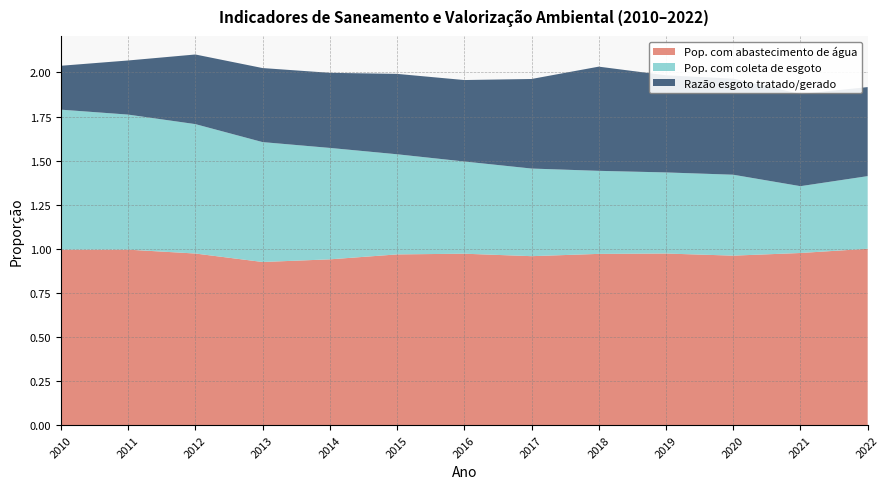

Reading right to left, transcribe all the data shown in this chart.

Pop. com abastecimento de água: 1.0	1.0	1.0	1.0	1.0	1.0	1.0	1.0	0.9	0.9	1.0	1.0	1.0
Pop. com coleta de esgoto: 0.4	0.4	0.5	0.5	0.5	0.5	0.5	0.6	0.6	0.7	0.7	0.8	0.8
Razão esgoto tratado/gerado: 0.5	0.5	0.5	0.6	0.6	0.5	0.5	0.5	0.4	0.4	0.4	0.3	0.2